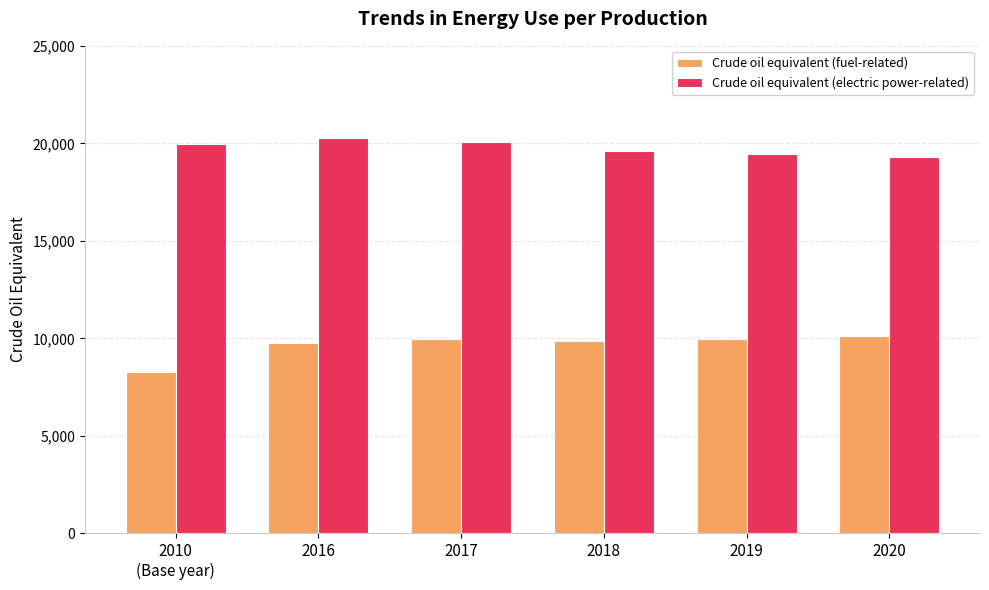

What is the minimum value shown in the chart?

8253.0